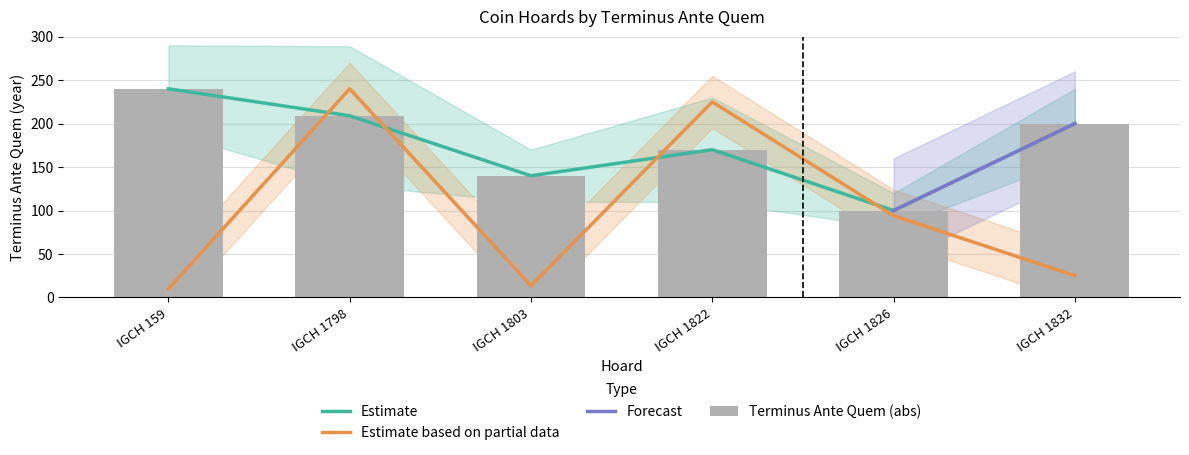

Are the bars horizontal?

No